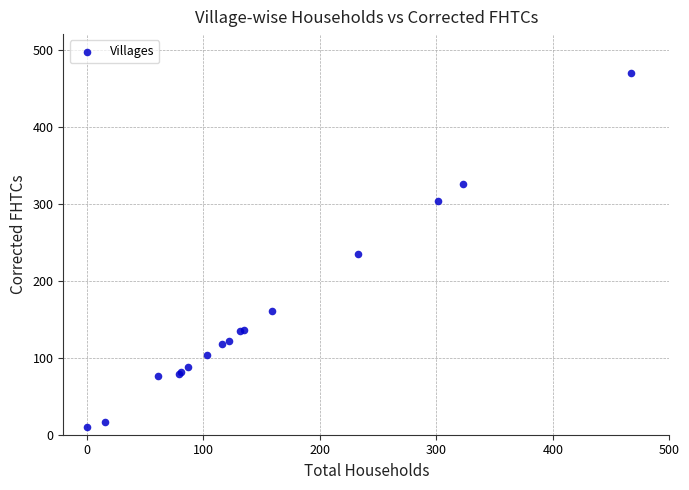

What Y value in the scatter plot is closest to 240?

234